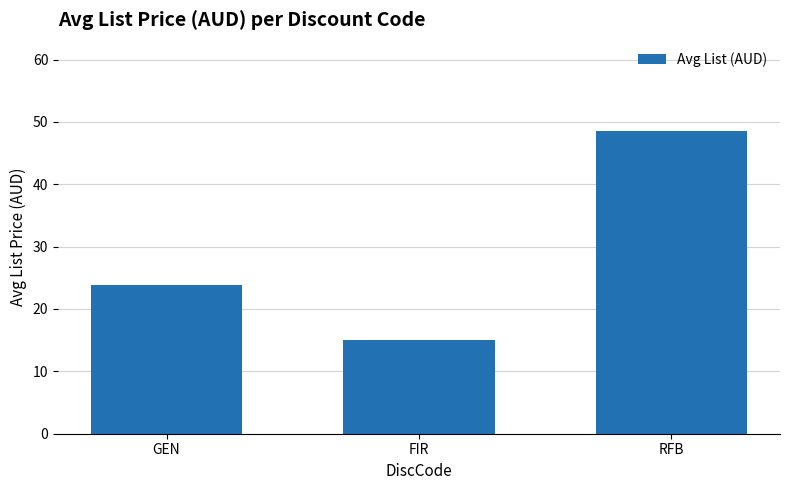

Does the chart contain stacked bars?

No